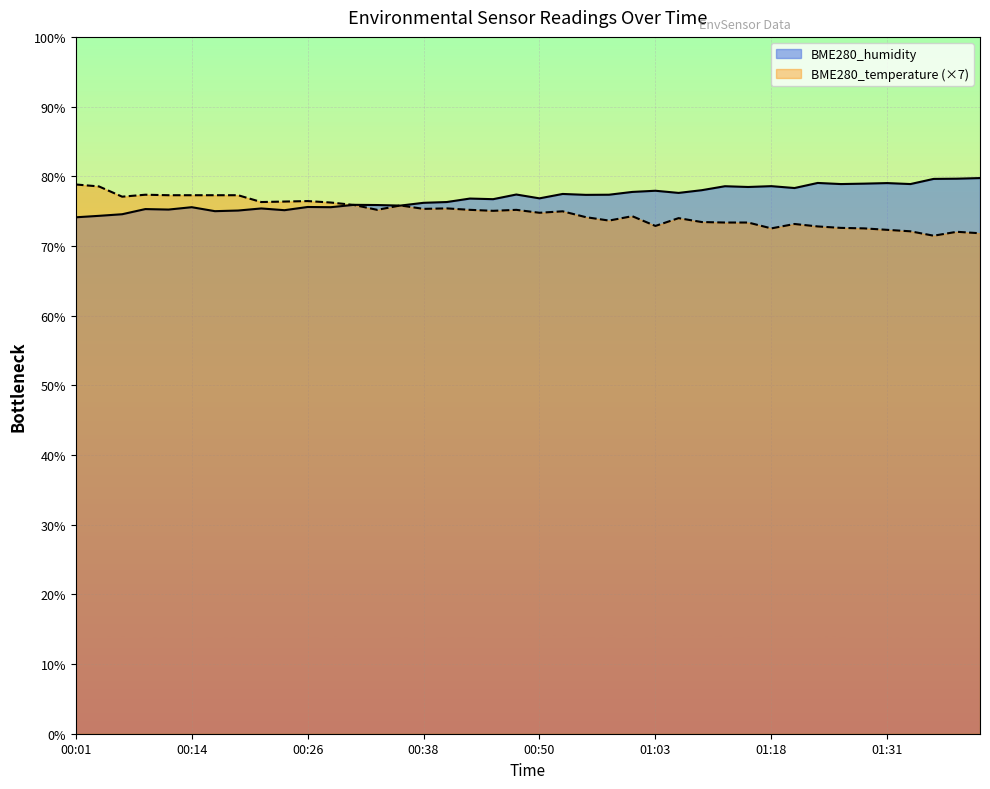

Is it true that BME280_humidity equals 130.8 at 01:18?

False